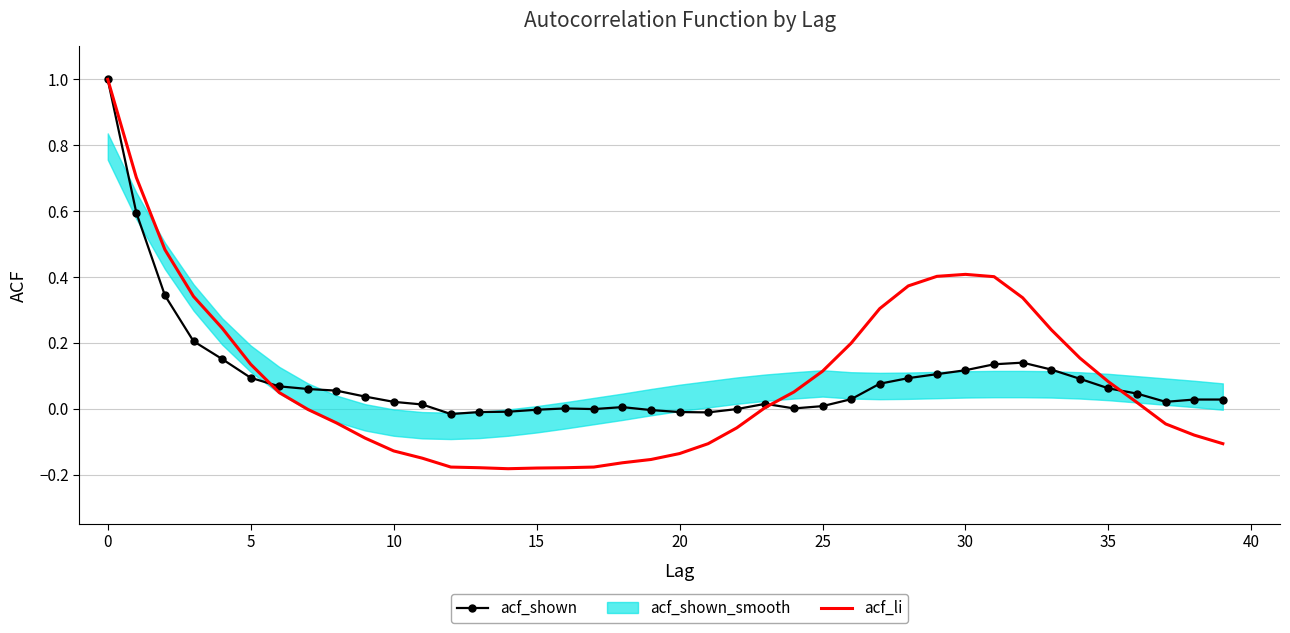

What value does the acf_li series have at 27?

0.3